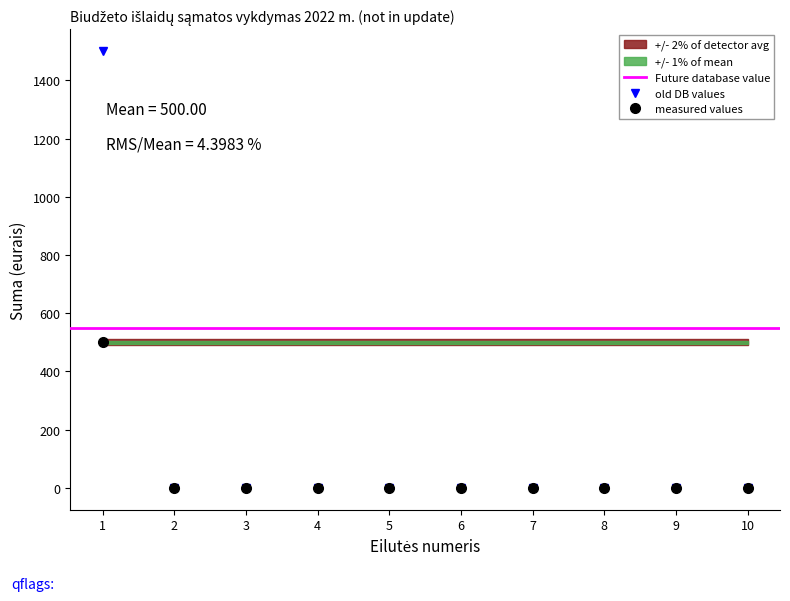

Reading left to right, transcribe all the data shown in this chart.

Asignavimai (metams): 1500	0	0	0	0	0	0	0	0	0
Gauti asignavimai: 500	0	0	0	0	0	0	0	0	0